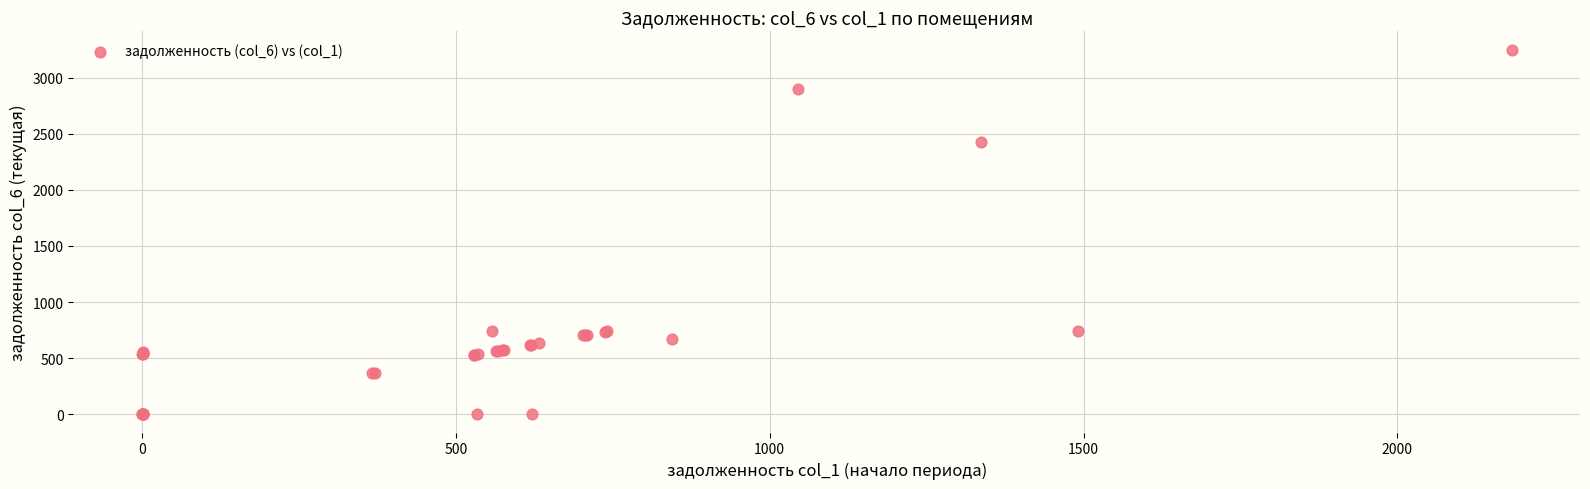

What Y value in the scatter plot is closest to 1625?

2428.0